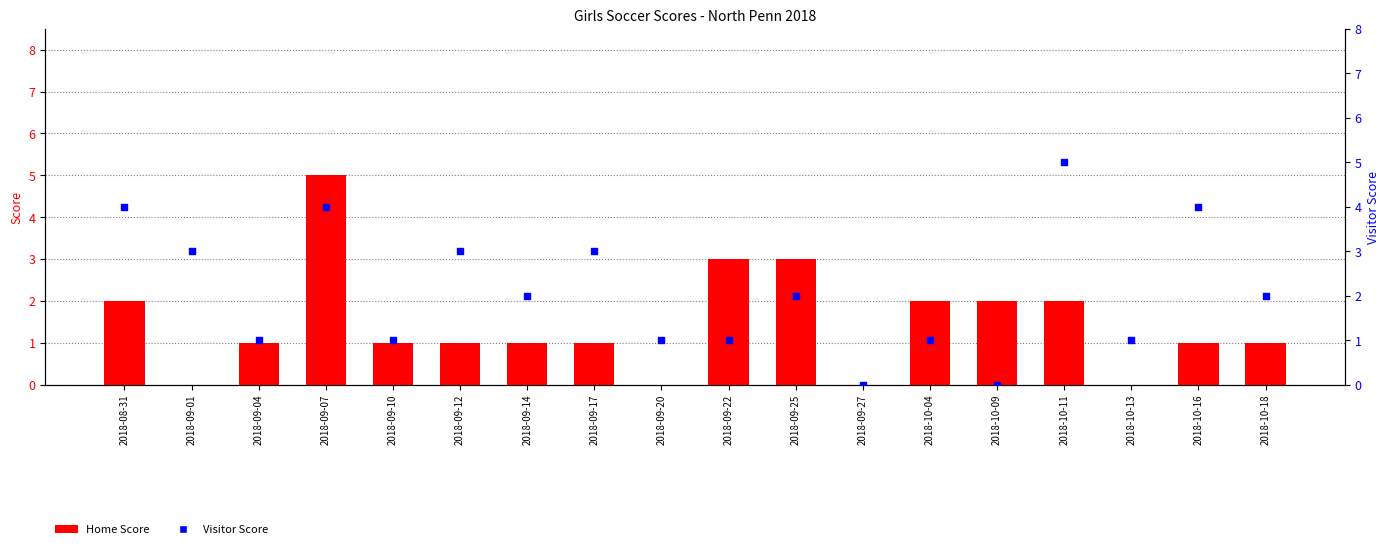

Which series reaches the maximum Y coordinate?

Home Score